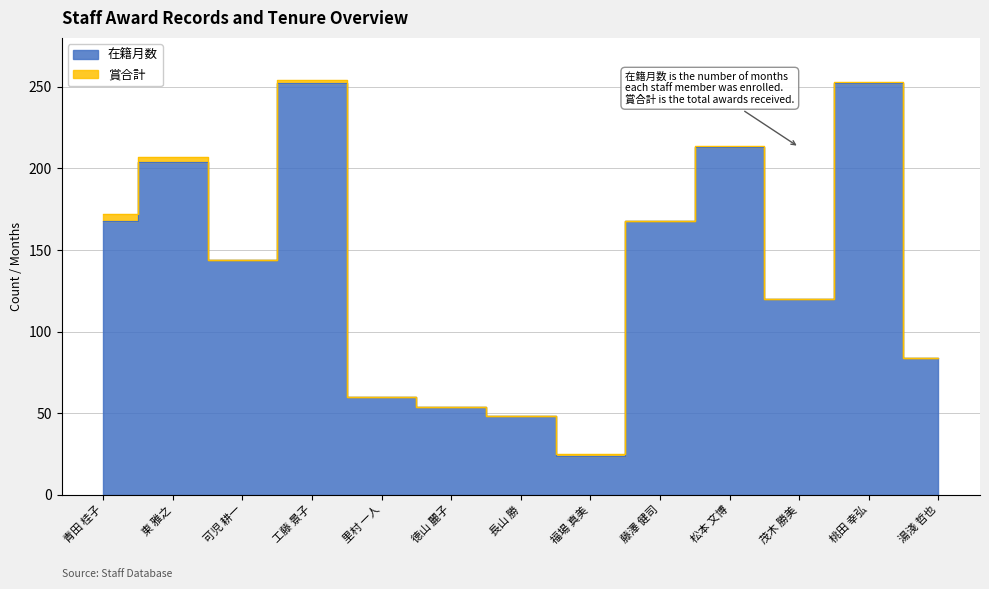

What is the difference between the values at 長山 勝 and 湯淺 哲也?

36